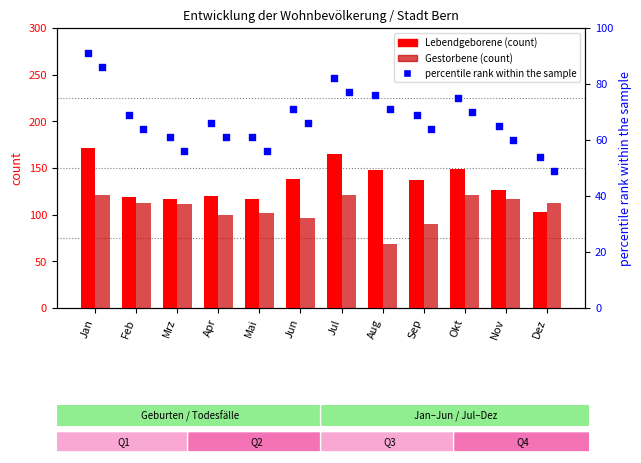

At how many categories does at least one series exceed 101?

12